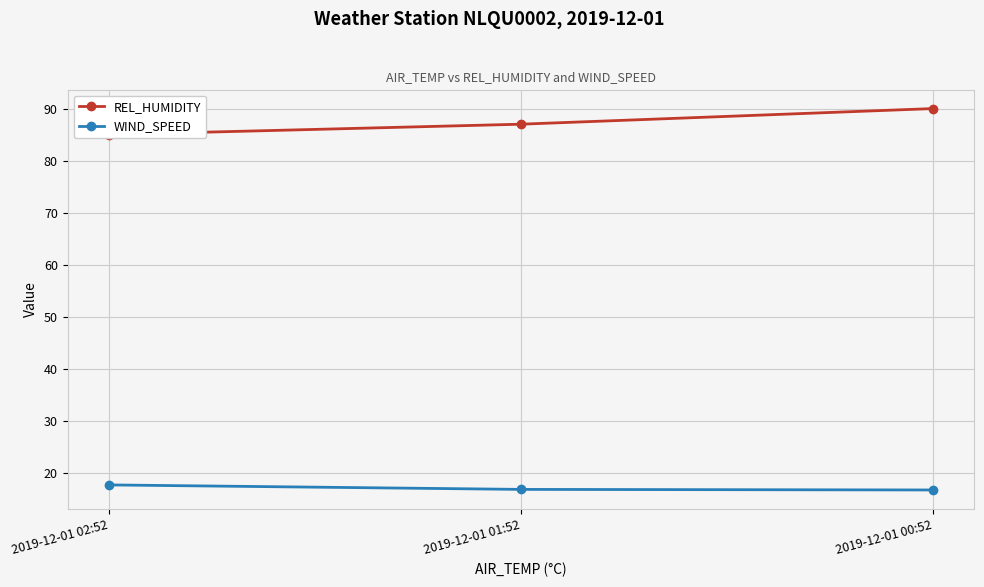

Between 2019-12-01 01:52 and 2019-12-01 00:52, which is larger?

2019-12-01 00:52